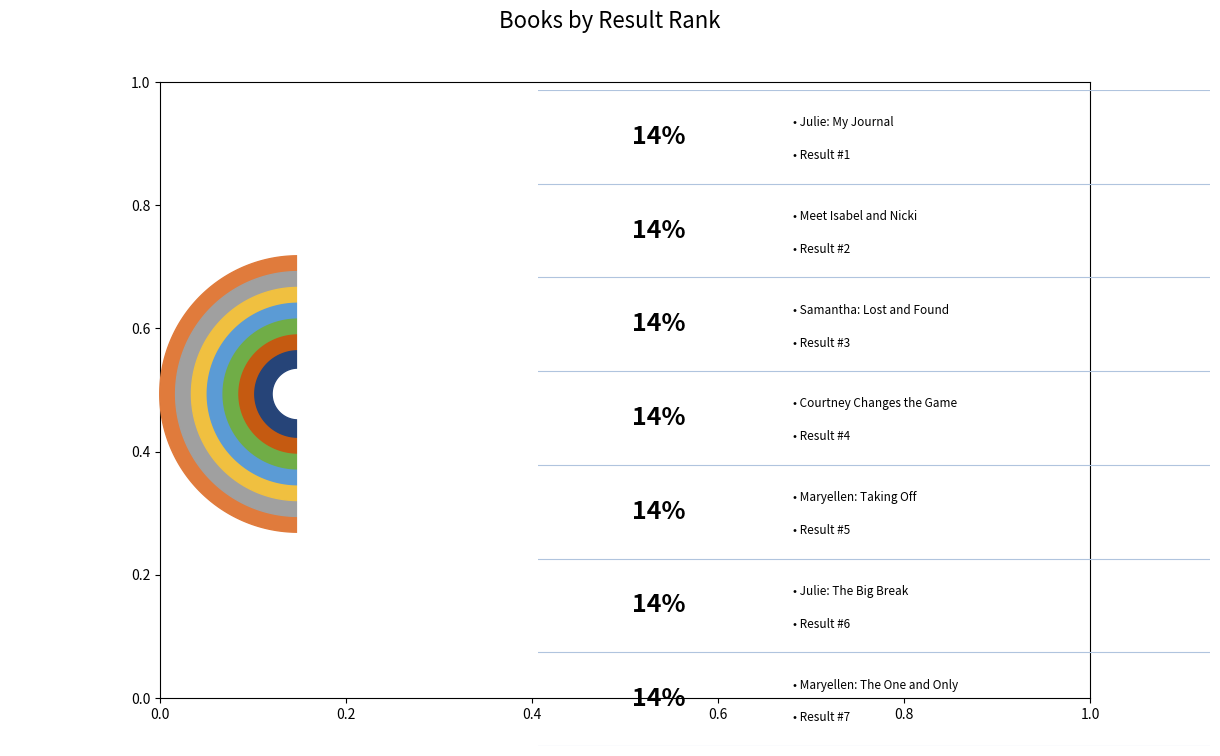

How many segments does this pie chart have?

7